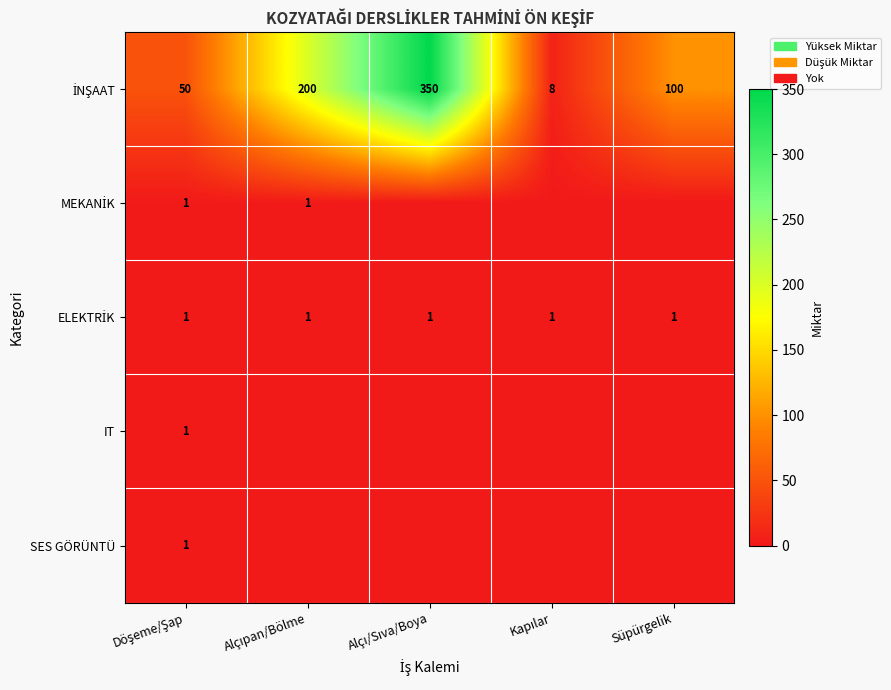

What is the highest value of the ELEKTRİK series?

1